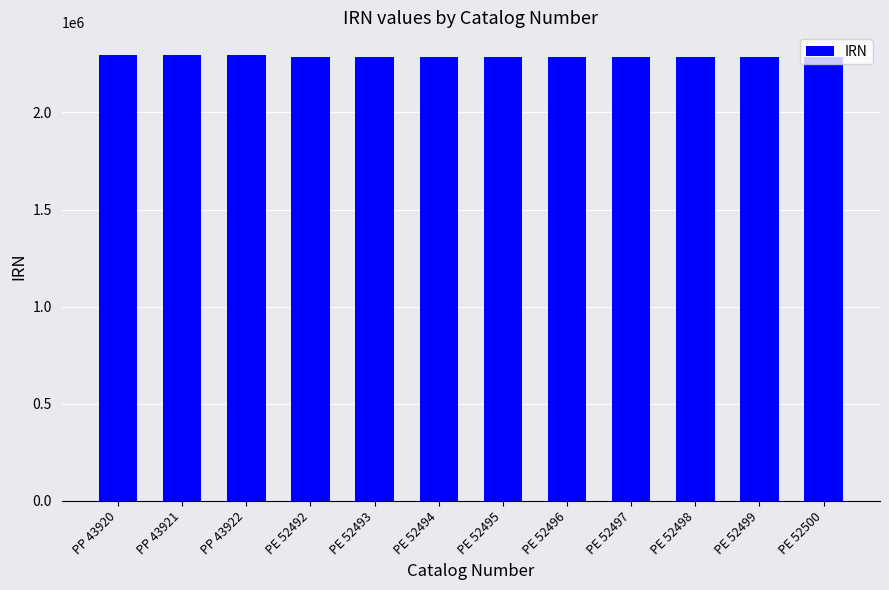

True or false: the data shows 821104 at PE 52495.

False